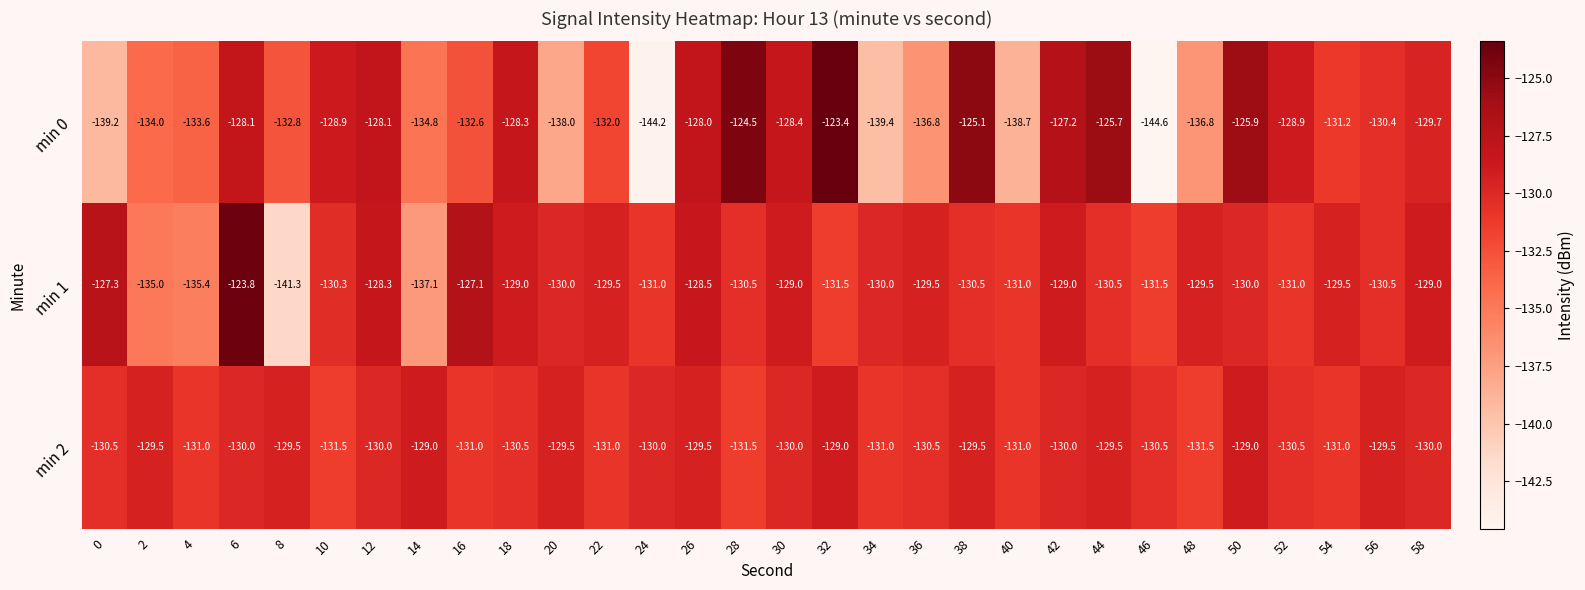

What is the difference between the min 2 values at 52 and 4?

0.5